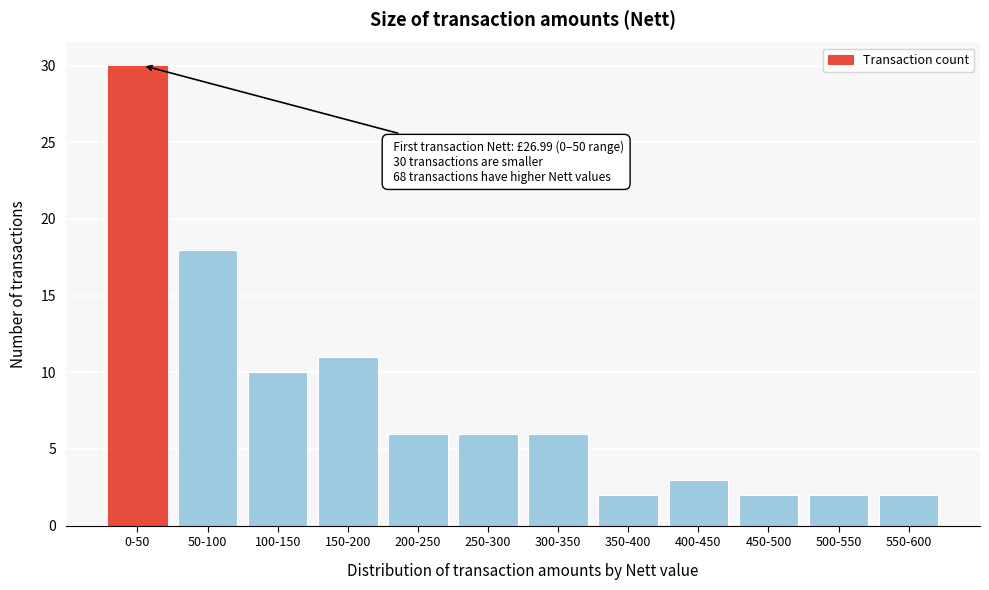

Reading left to right, what are all the values shown in this chart?

30	18	10	11	6	6	6	2	3	2	2	2